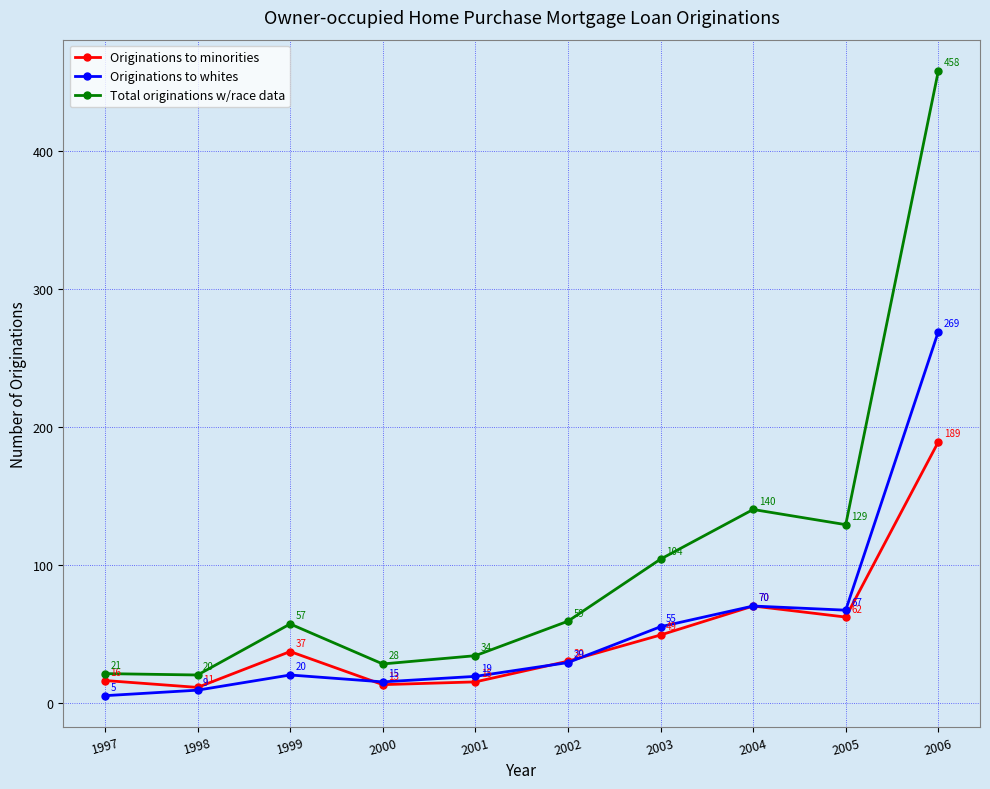

What is the approximate value of Total originations w/race data at 2001, to the nearest 5?

35